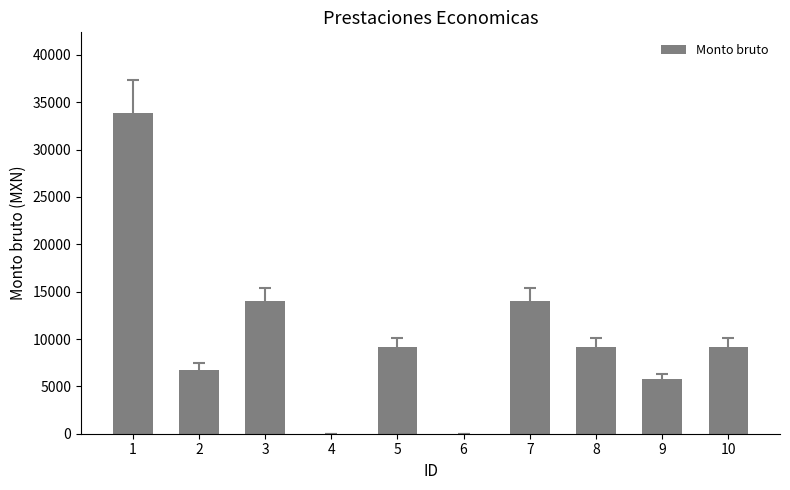

What is the maximum value shown in the chart?

33904.0